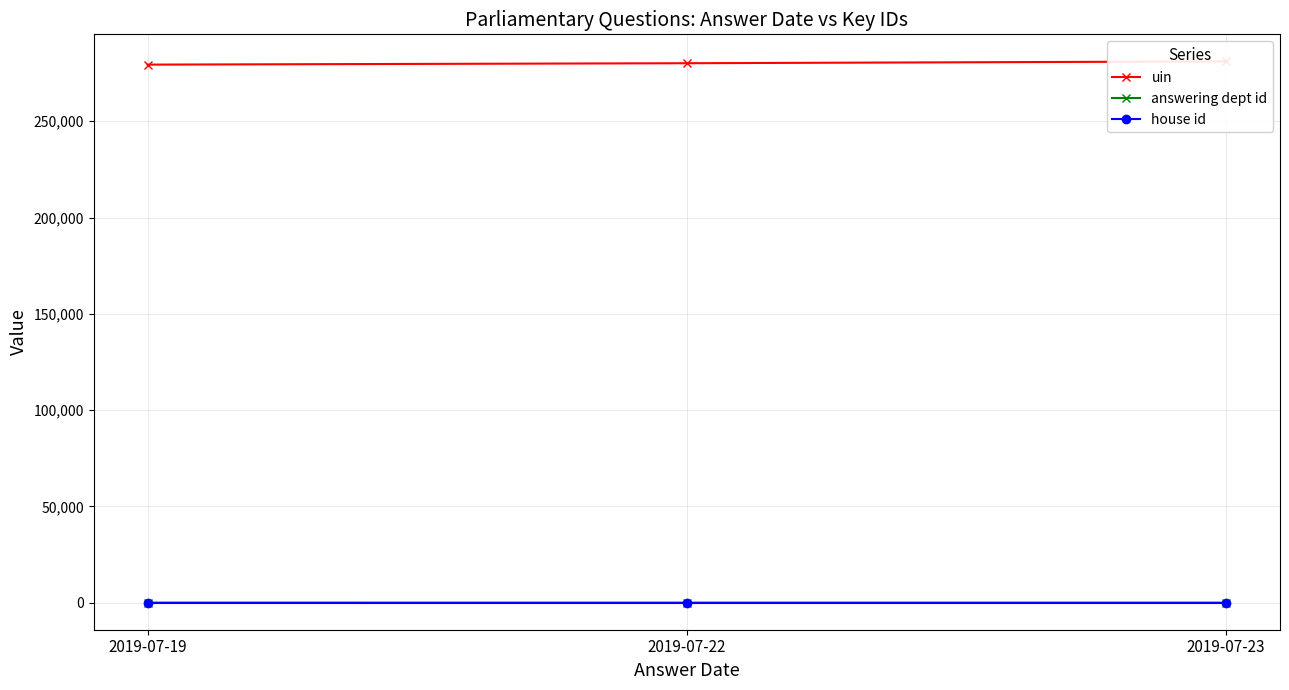

How many categories are shown in the chart?

3